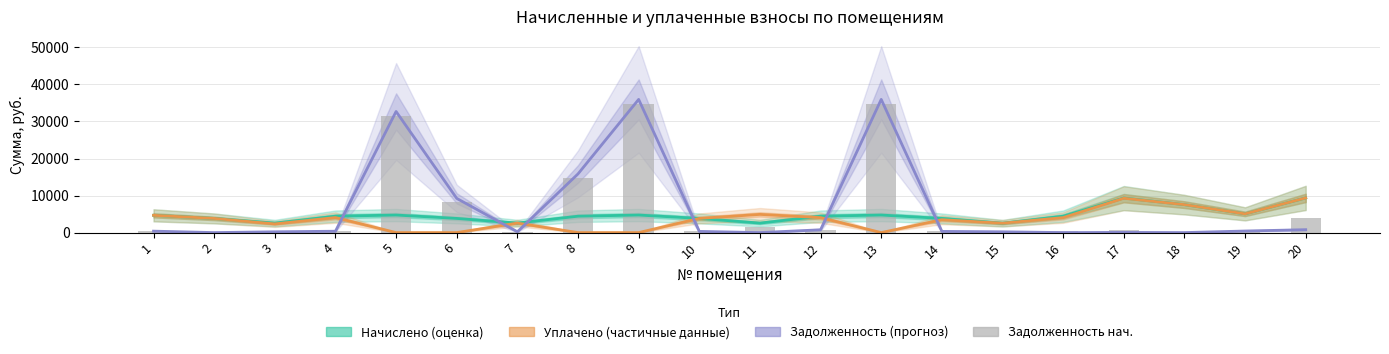

What is the total value across all series at 16?

8834.2